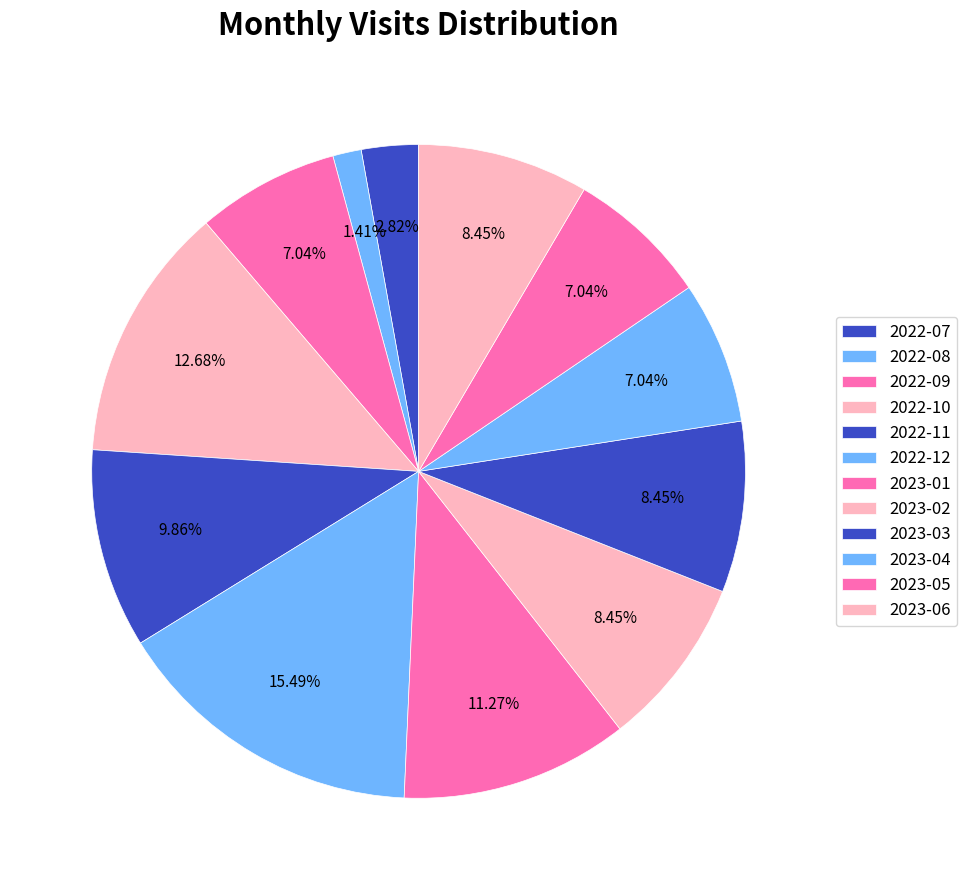

How many segments does this pie chart have?

12